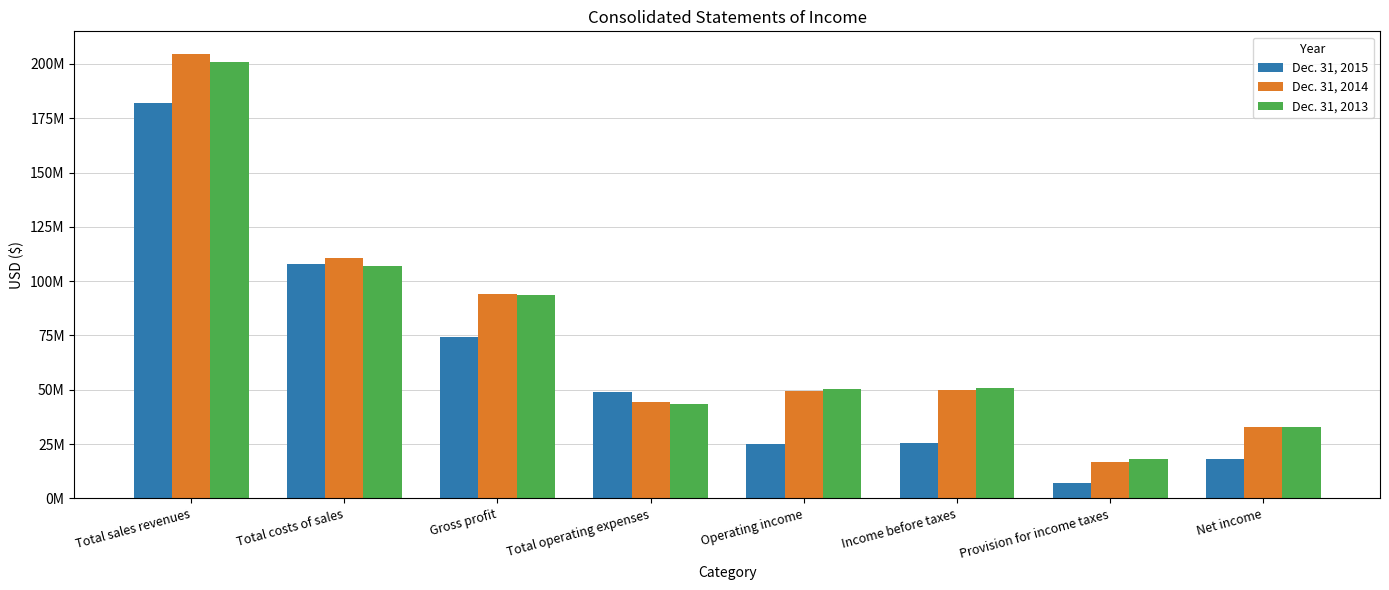

Which category has the highest value across all series?

Total sales revenues